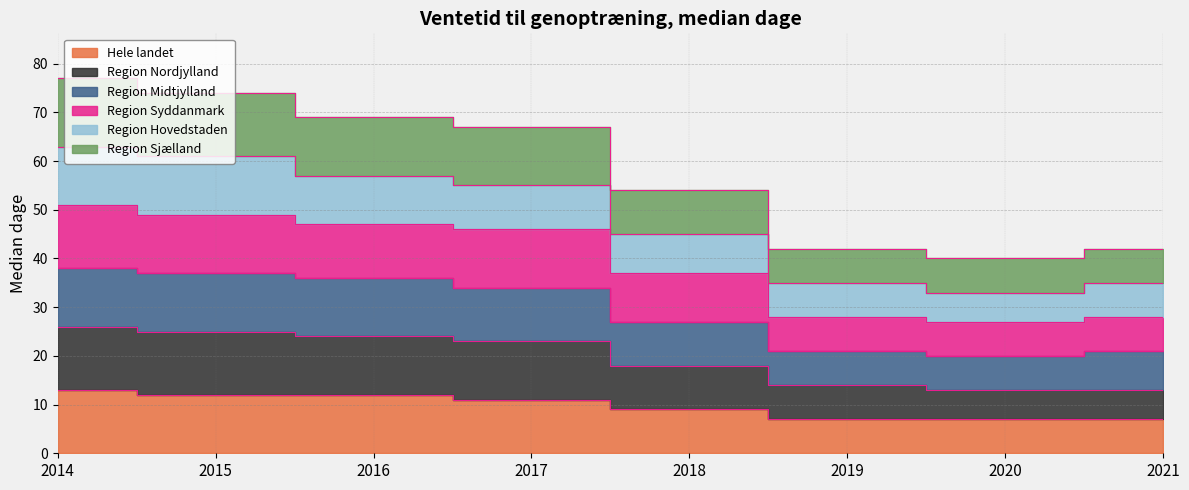

The value of Hele landet at 2015 is 12. True or false?

True